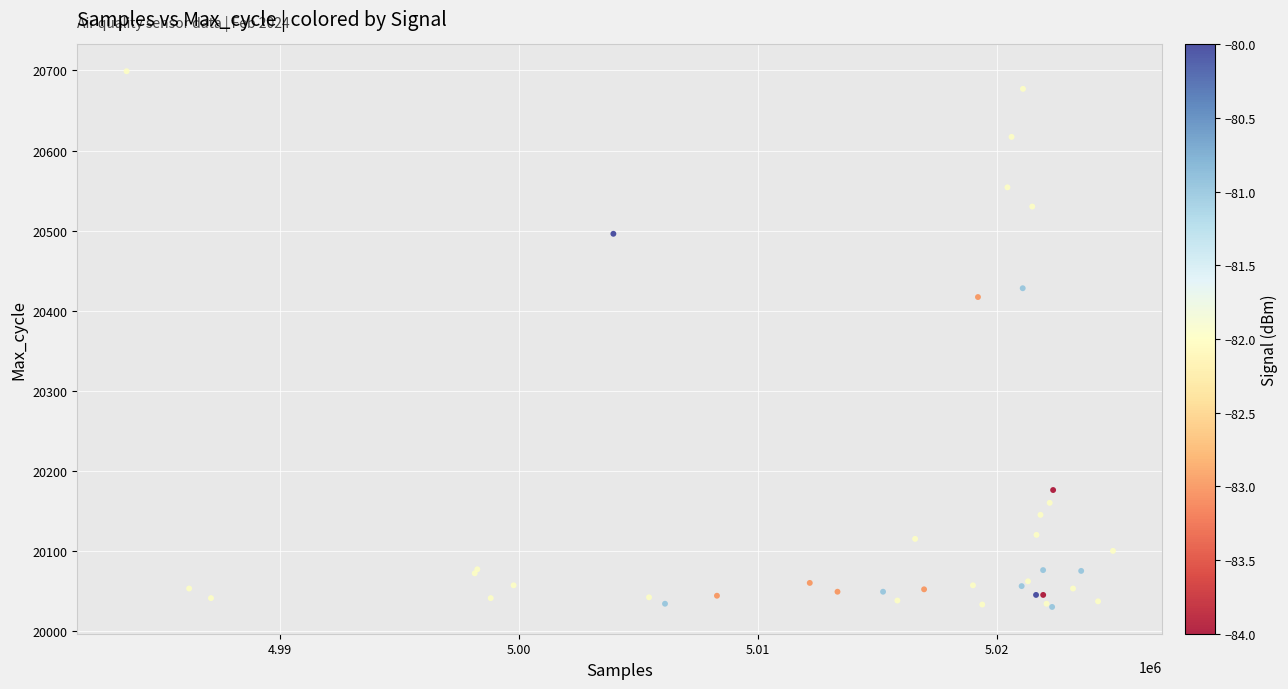

What Y value in the scatter plot is closest to 20364?

20417